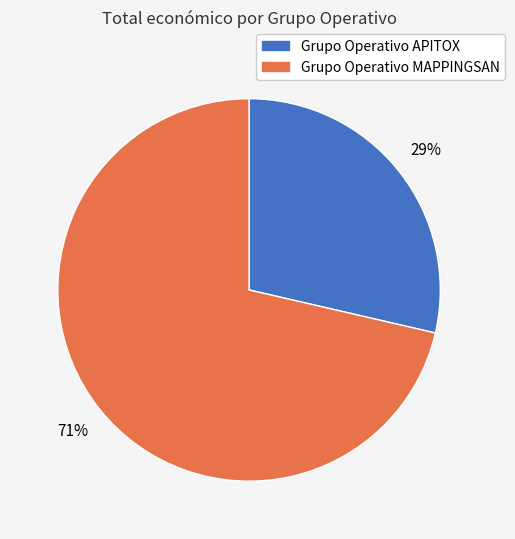

Is there a majority slice in this chart?

Yes